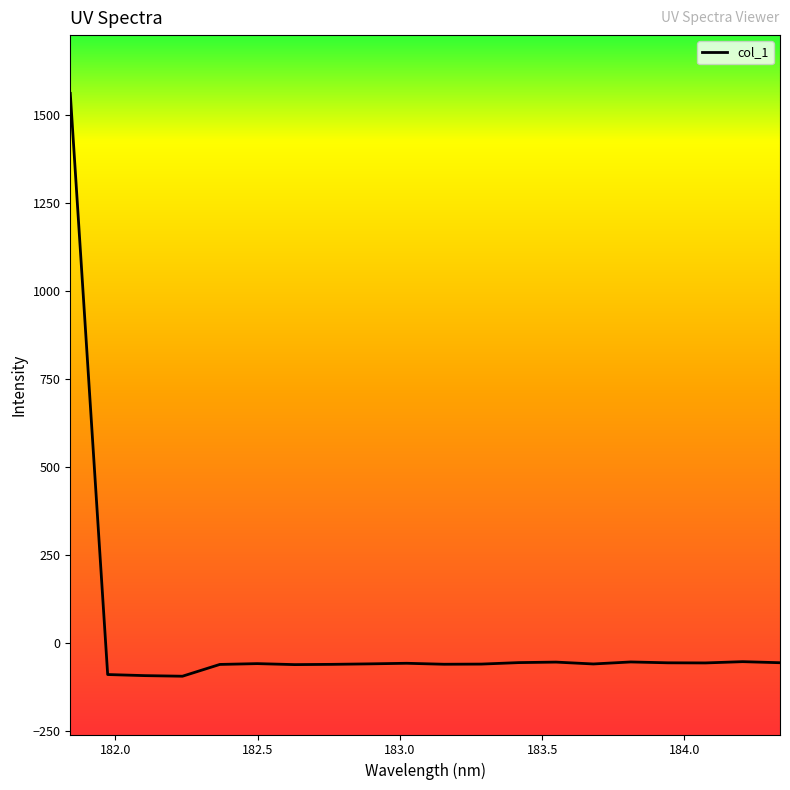

How many values are below -58?

11